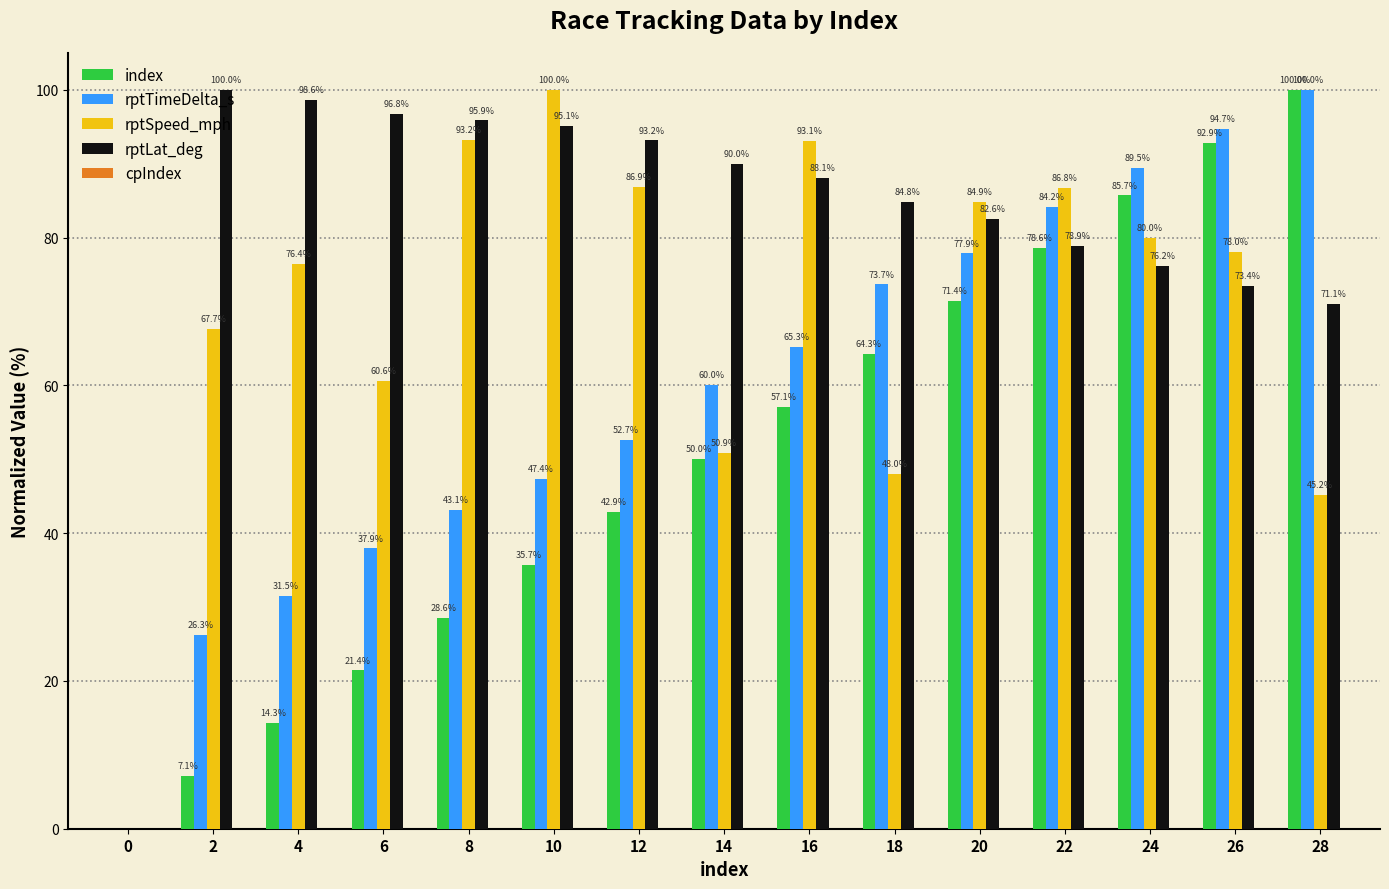

How many groups of bars are there?

15